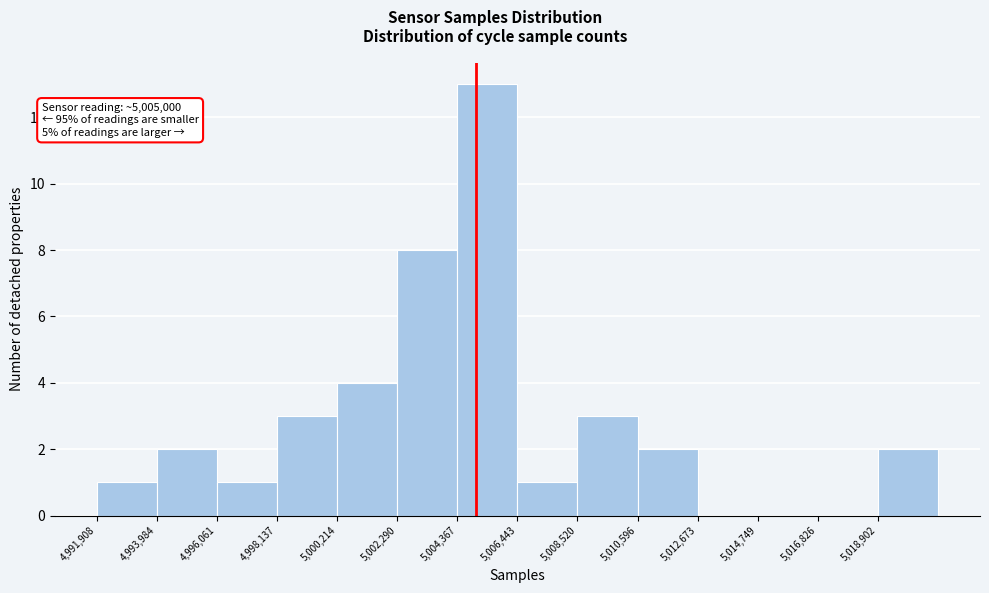

Over which range of the x-axis is the bar tallest?

5004500 to 5006500